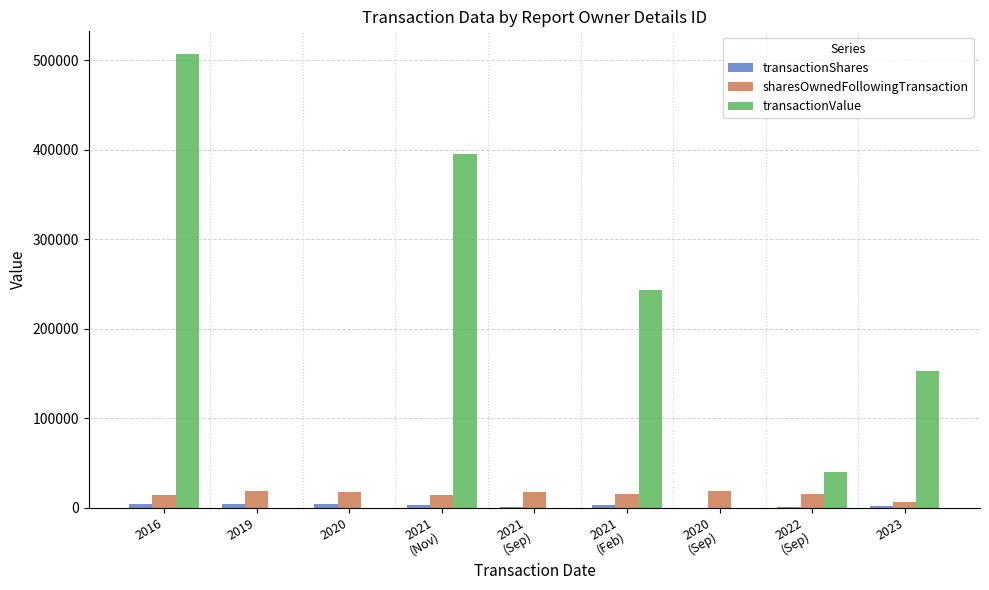

How many groups of bars are there?

9